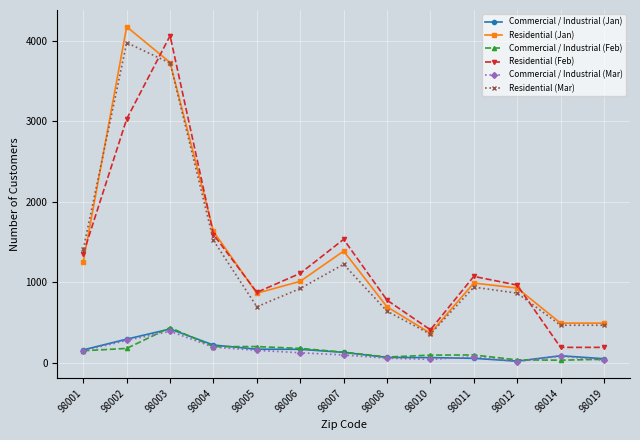

How many categories are shown in the chart?

13